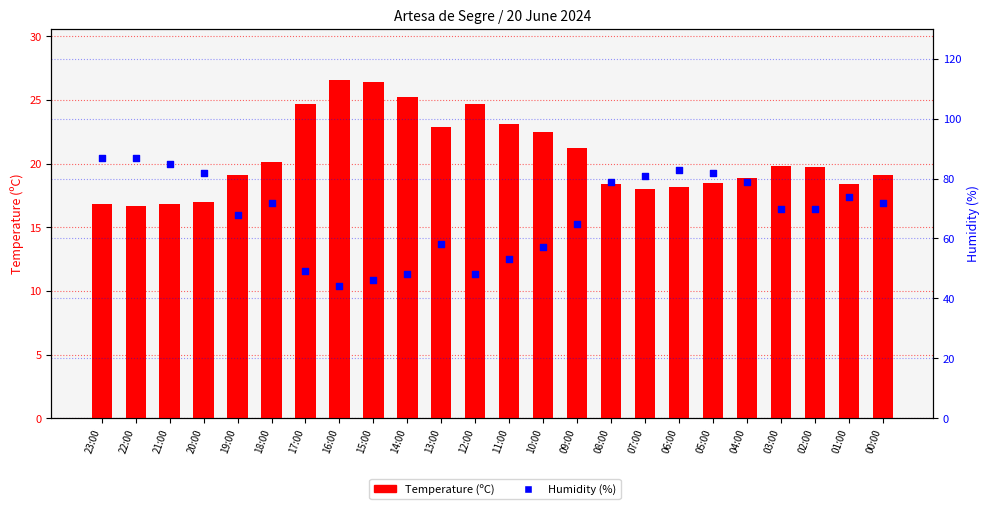

At how many categories does at least one series exceed 67?

15